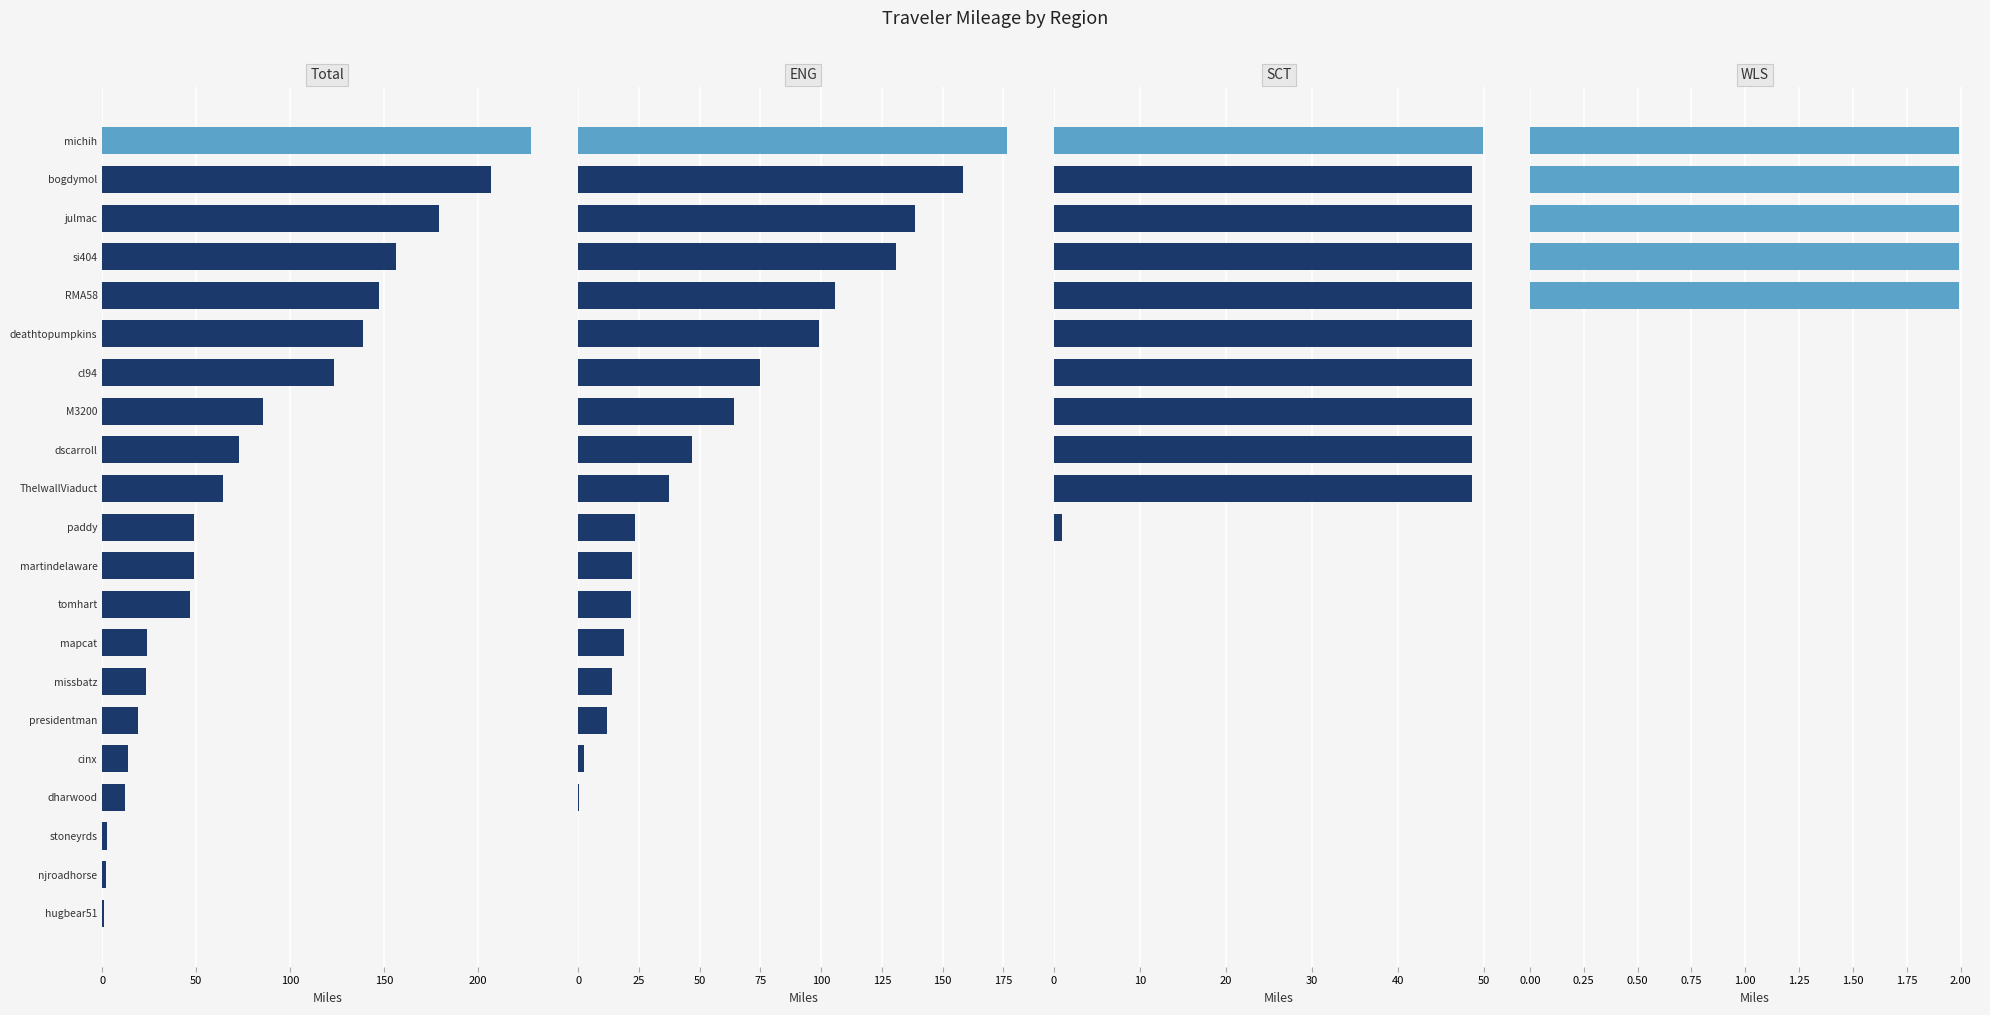

How many data points in SCT are above 0?

11